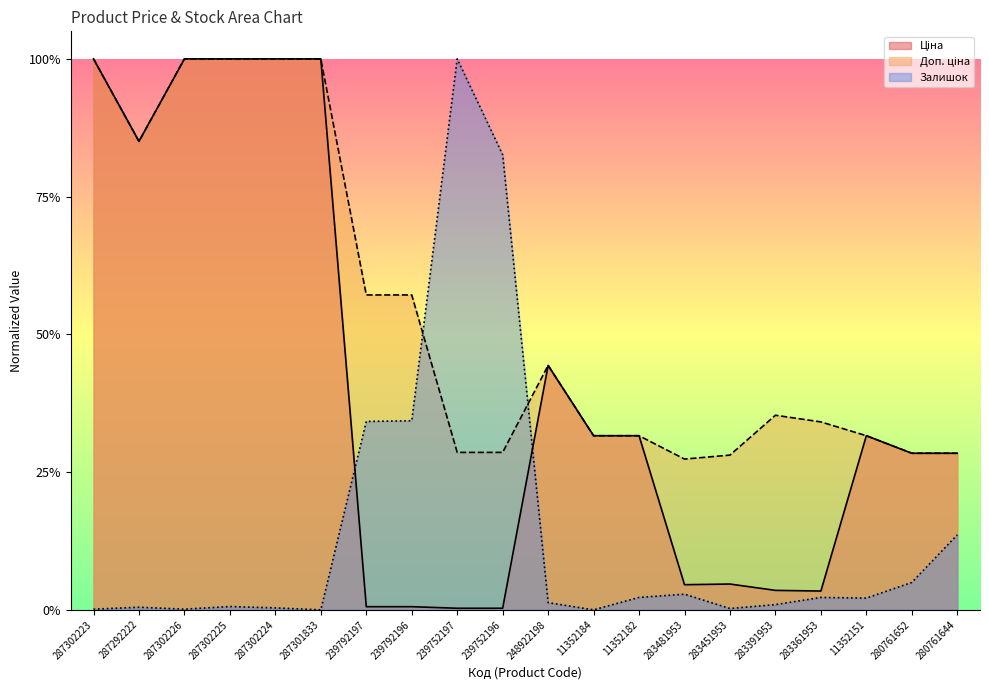

True or false: Залишок has a value of 0.0 at 283451953.

True